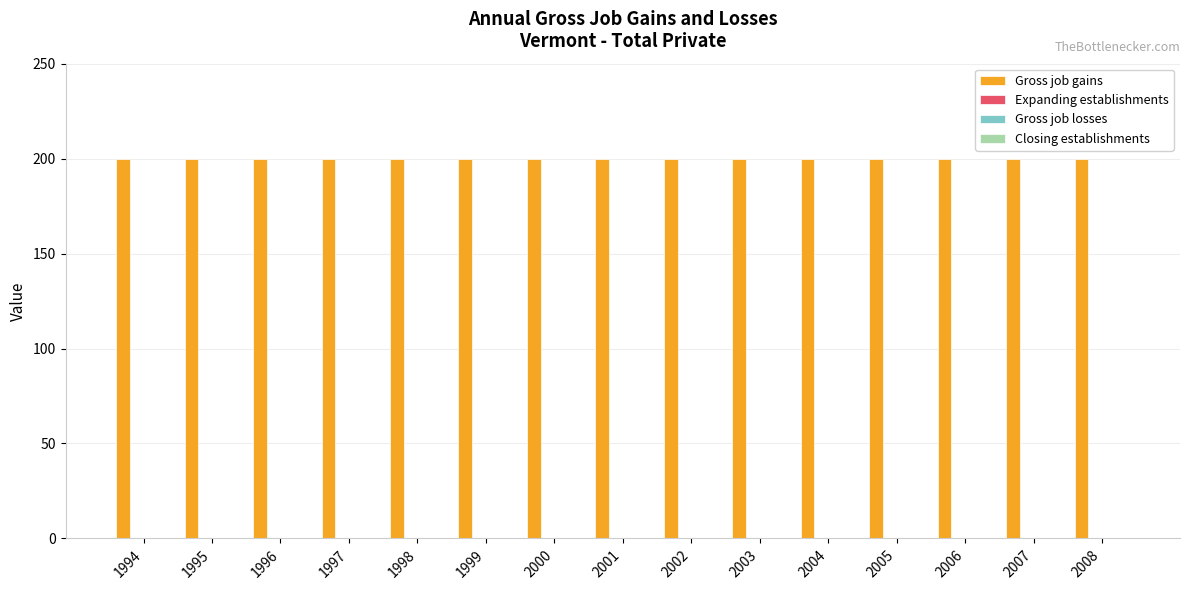

How many categories are shown in the chart?

15